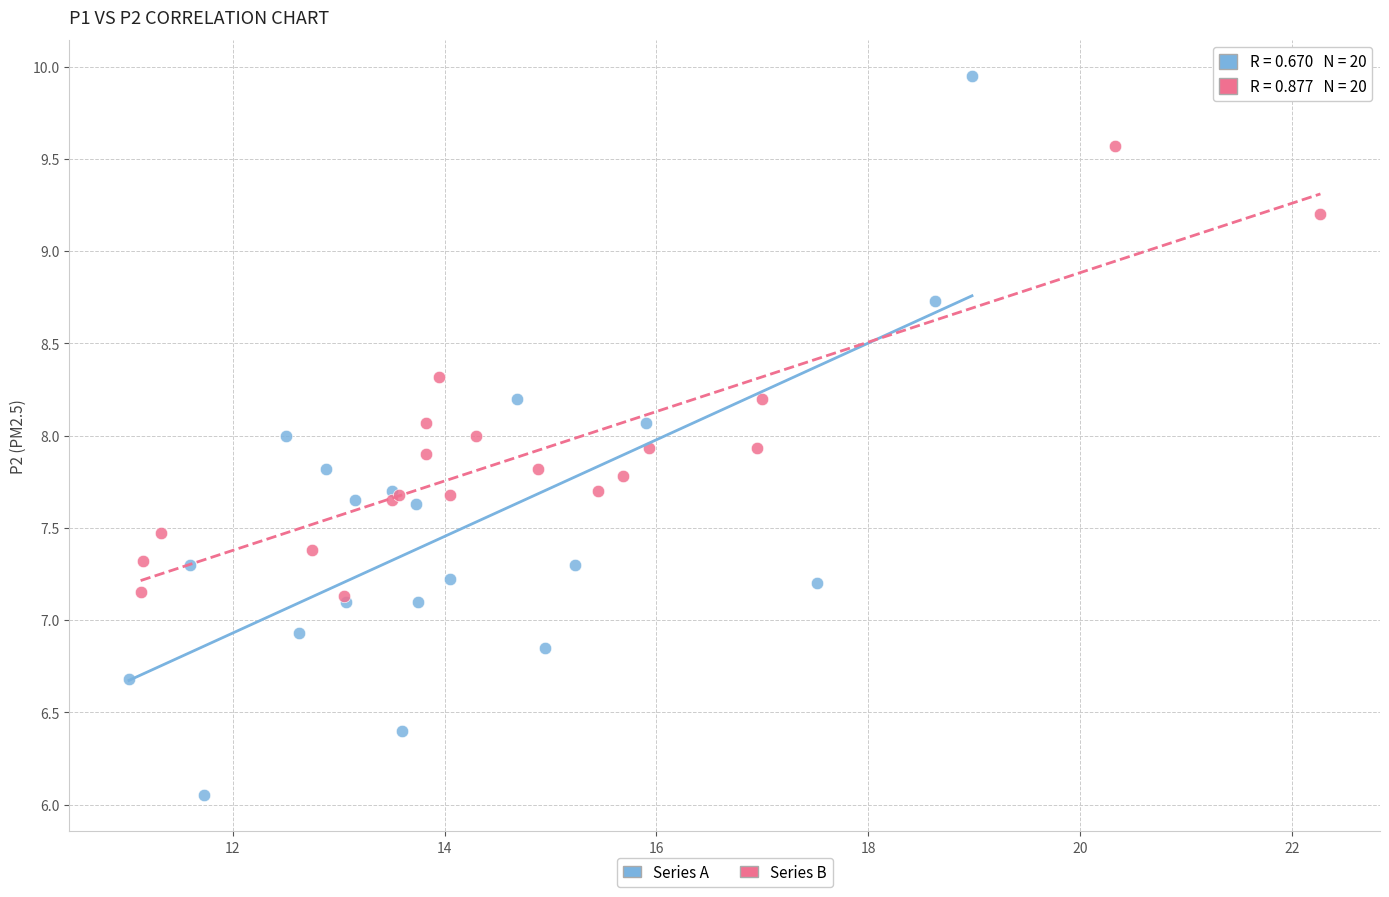

Which series reaches the maximum Y coordinate?

Series A